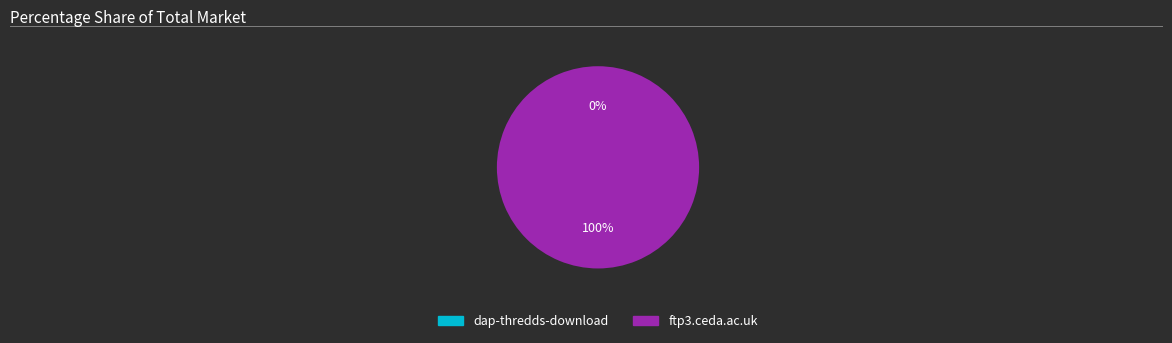

What is the majority slice?

ftp3.ceda.ac.uk